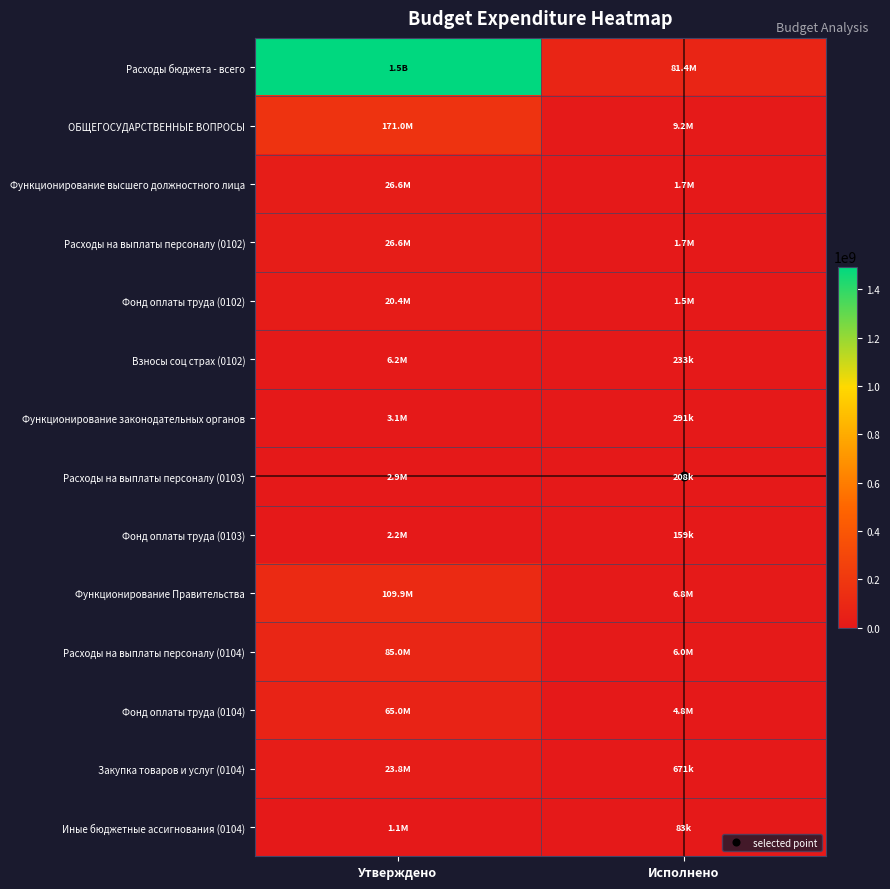

At how many categories does at least one series exceed 715294142?

1